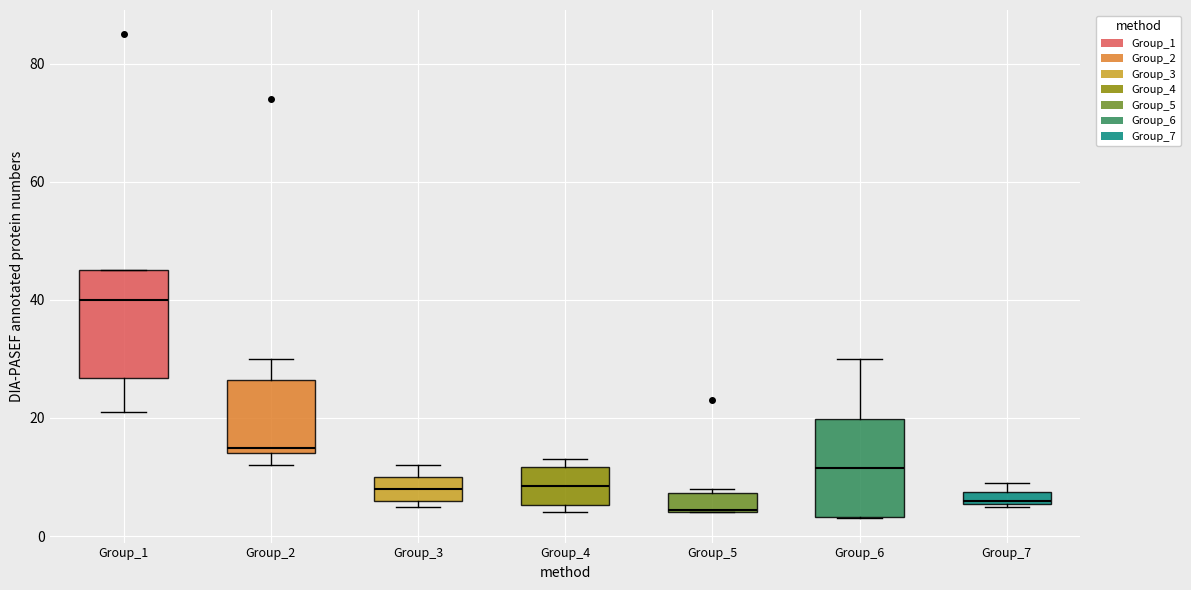

Where is the lower edge of the box for Group_7 on the y-axis? The values are not printed on the chart, so give them approximately, as read against the axis.

6